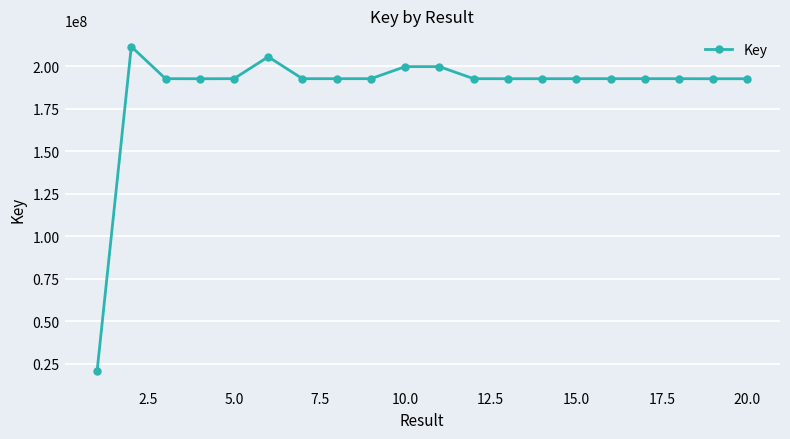

What is the maximum value shown in the chart?

211719660